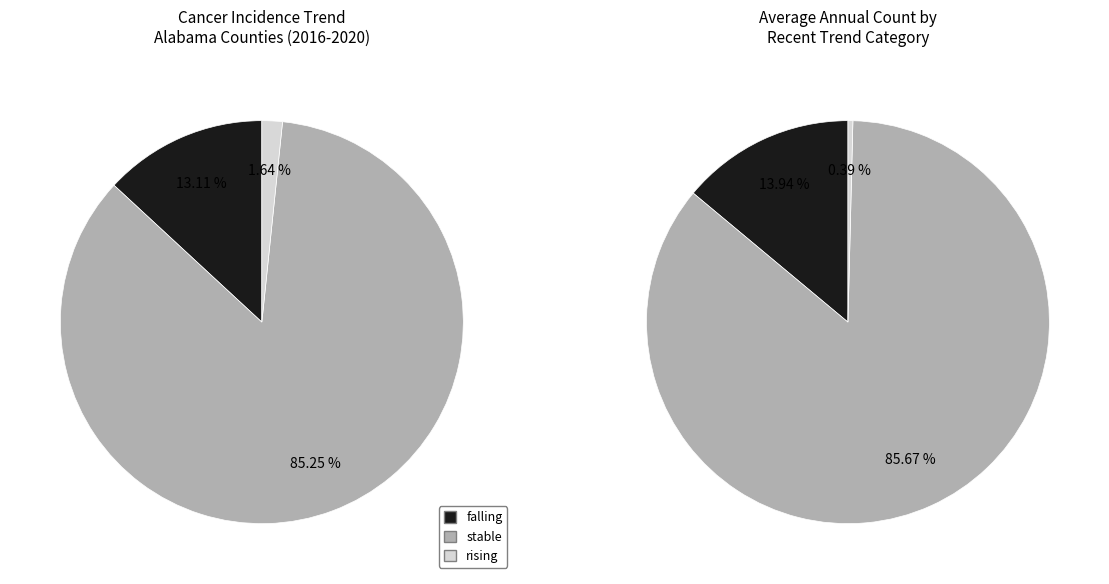

What percentage is NOT represented by rising?

98.4%